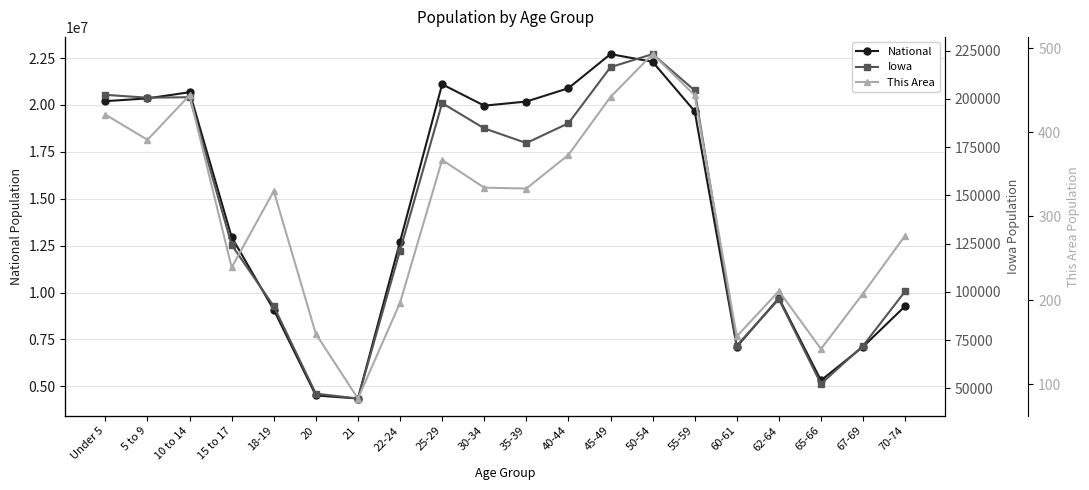

In This Area, how many points are lower than both neighbors (excluding endpoints)?

6